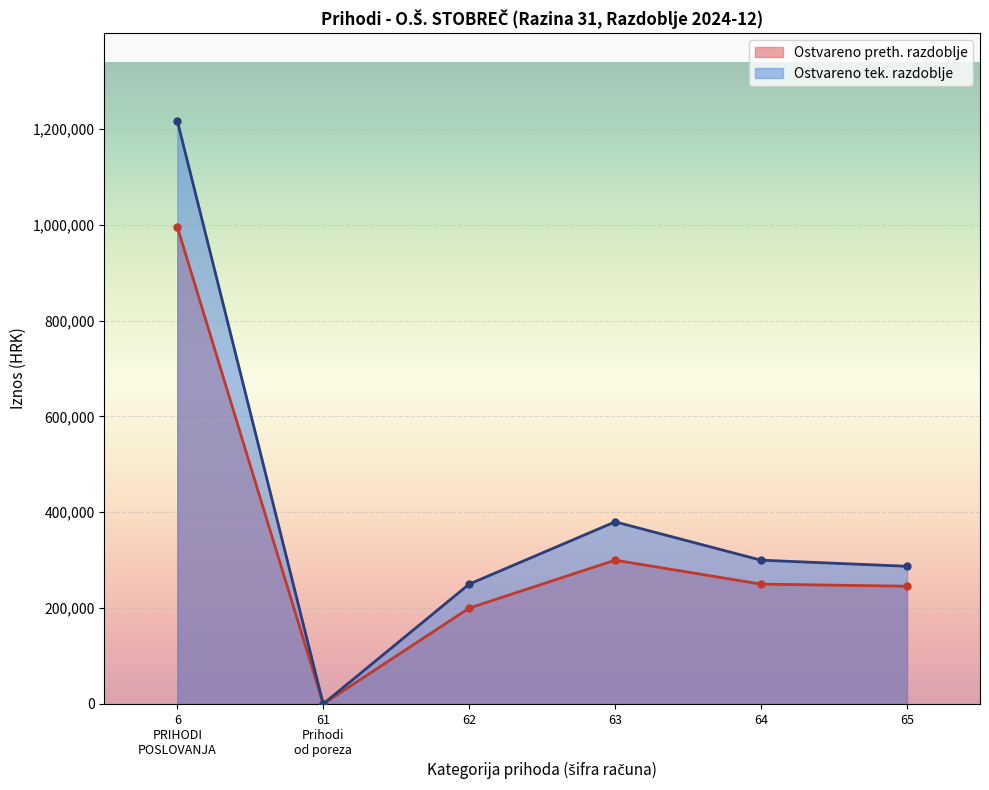

What is the value of the Ostvareno u izvještajnom razdoblju prethodne point at the 1st from the left?

995716.0